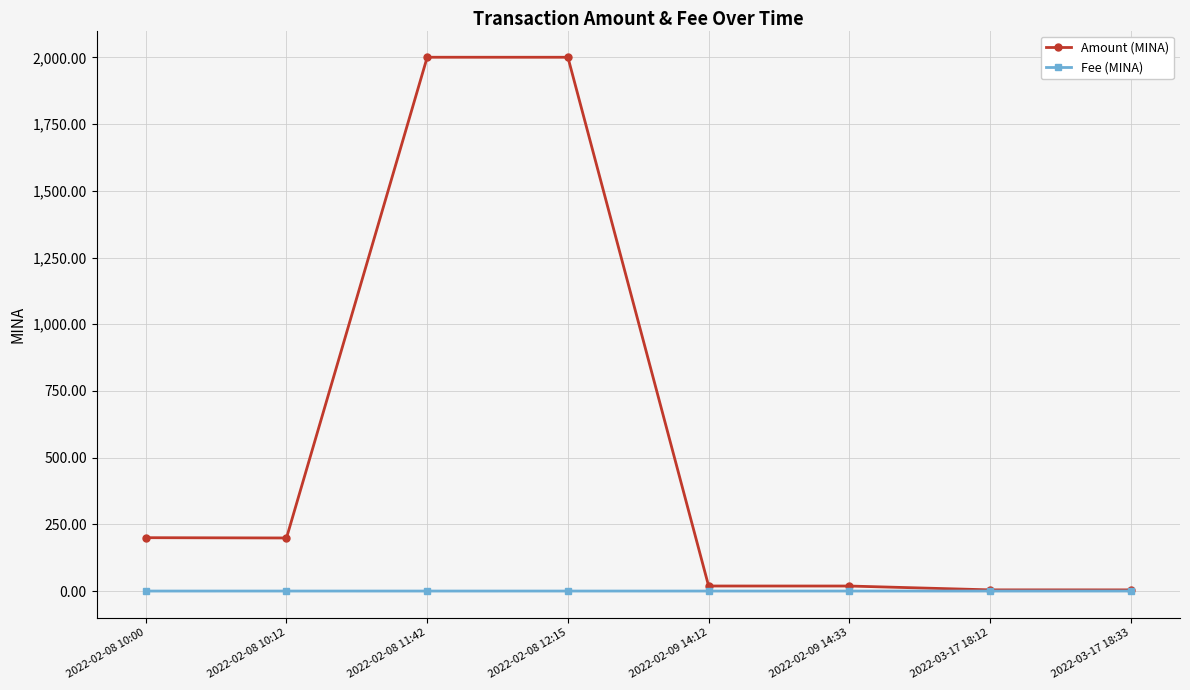

What is the label of the 4th point from the right?

2022-02-09 14:12